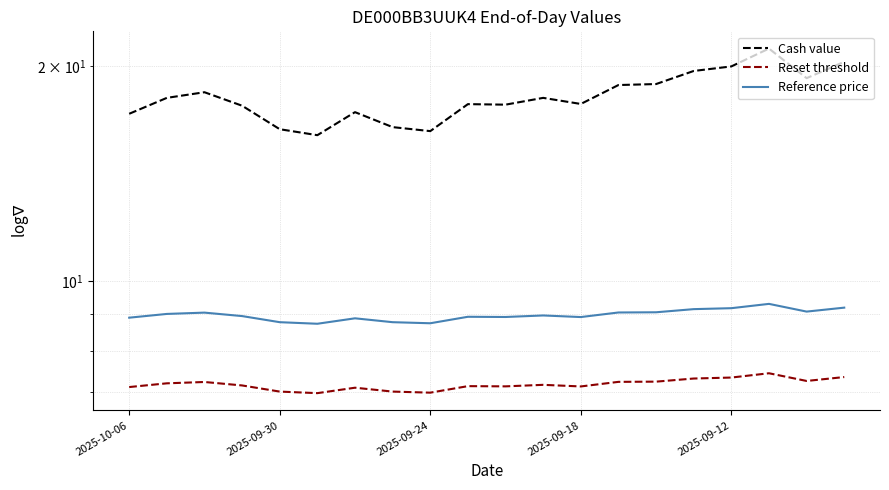

True or false: Reference price and Reset threshold cross at least once.

False